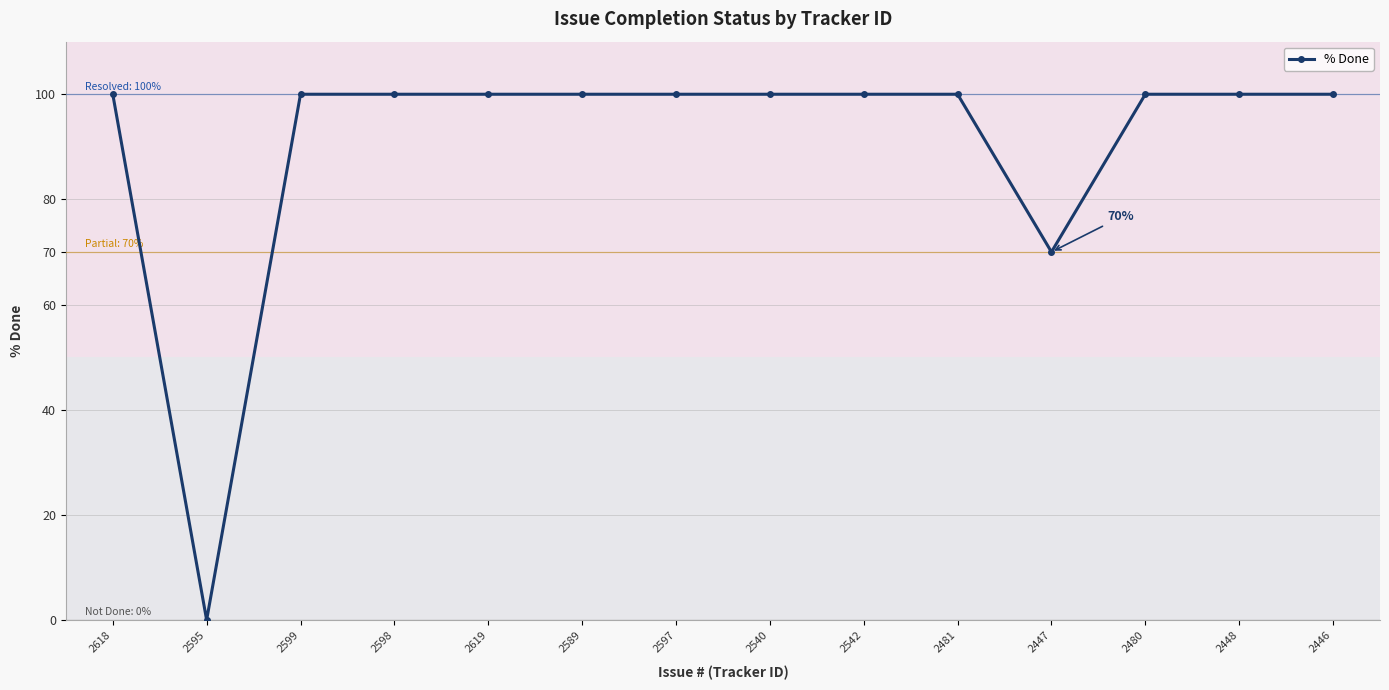

Where is the first local minimum?

2595